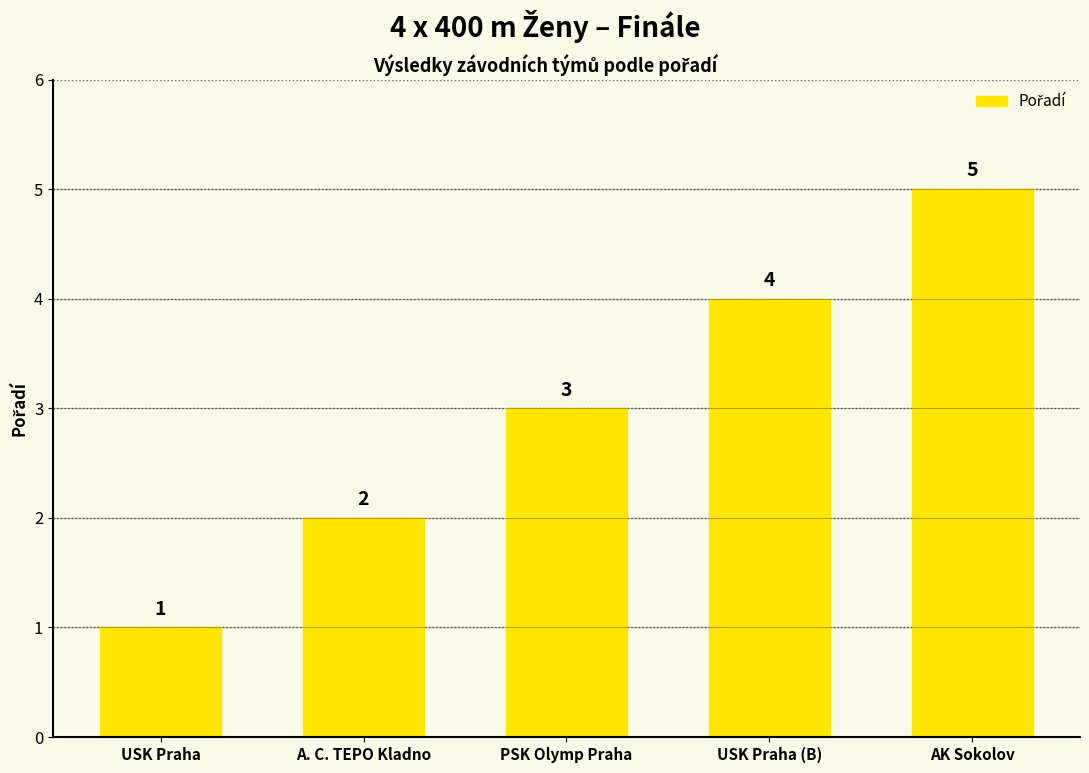

Reading left to right, list all the values displayed in this chart.

1	2	3	4	5